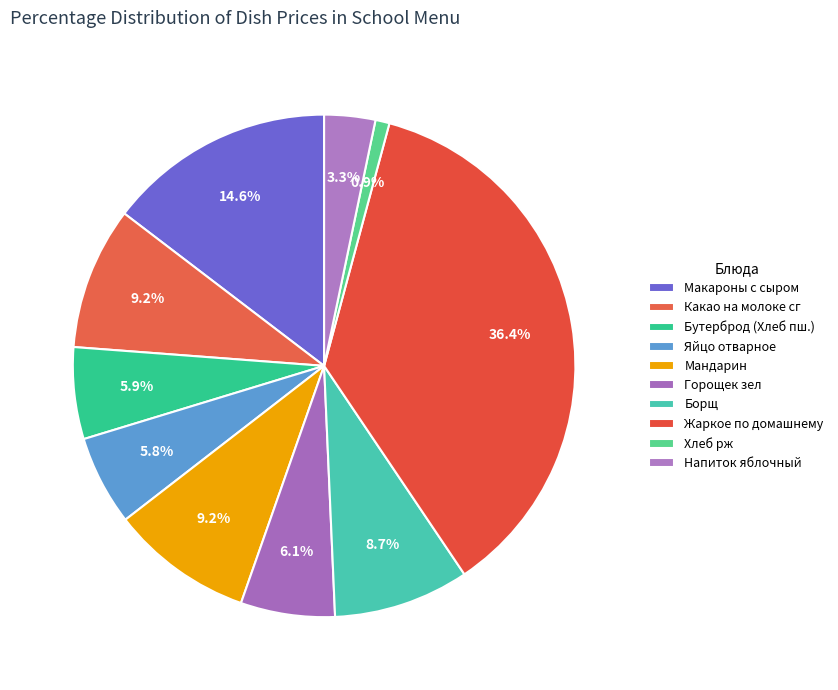

How many segments does this pie chart have?

10